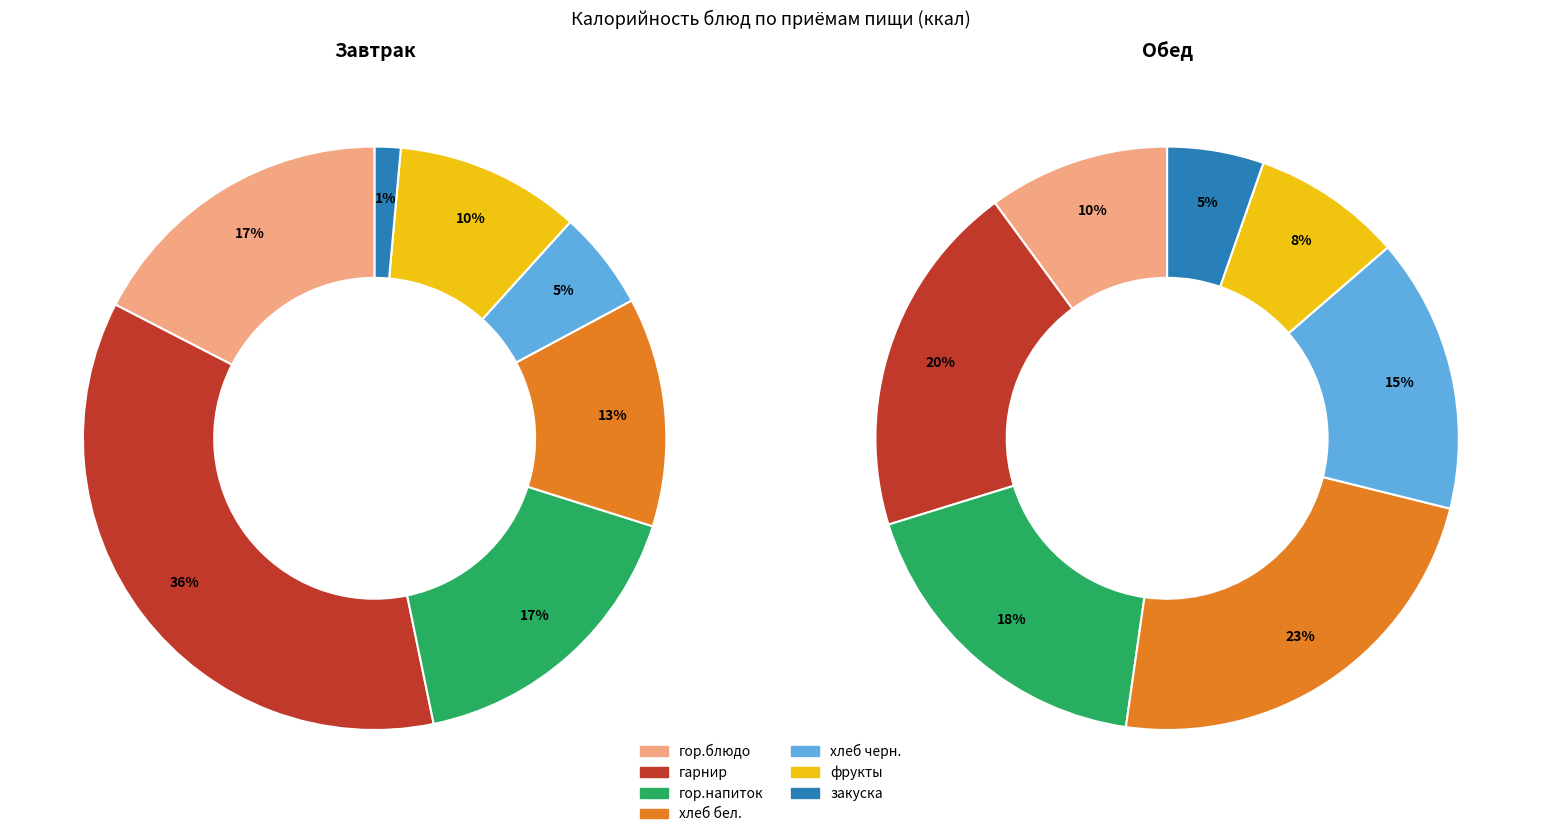

True or false: гор.блюдо / закуска accounts for 17% of the total.

True